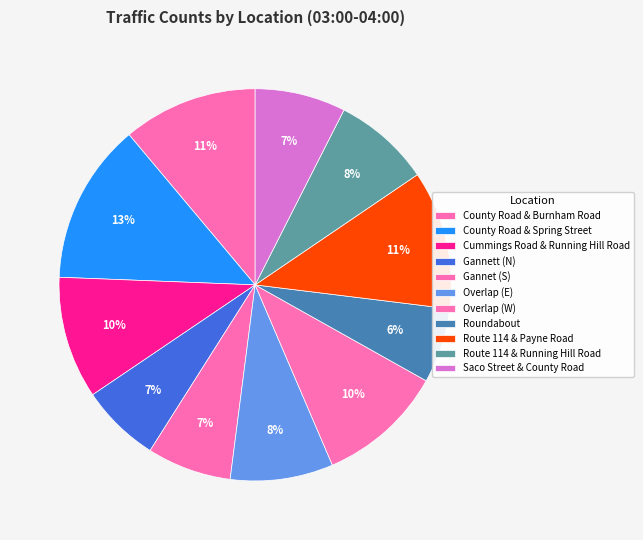

To the nearest percent, what portion does Route 114 & Running Hill Road represent?

8%